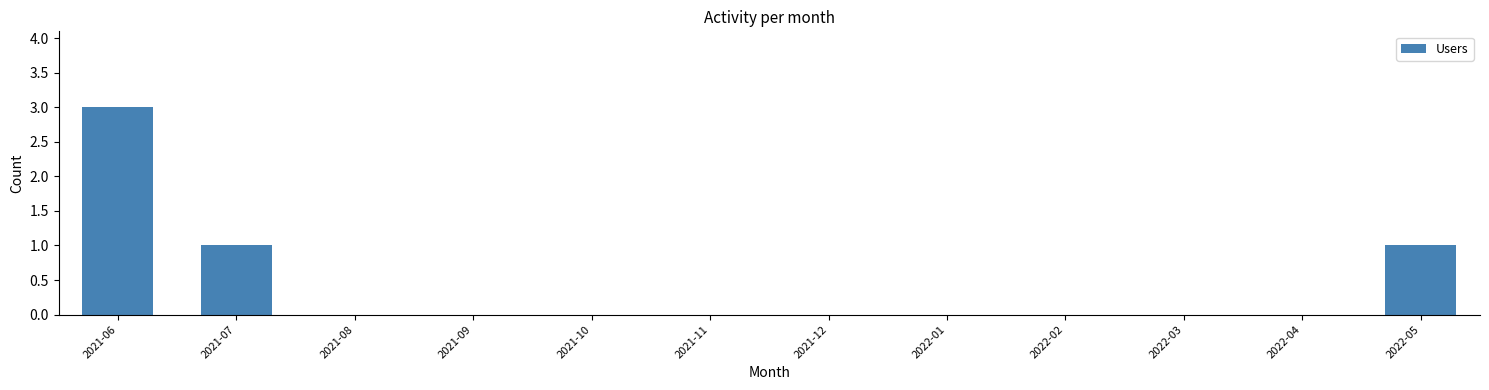

Reading left to right, transcribe all the data shown in this chart.

2021-06=3	2021-07=1	2021-08=0	2021-09=0	2021-10=0	2021-11=0	2021-12=0	2022-01=0	2022-02=0	2022-03=0	2022-04=0	2022-05=1